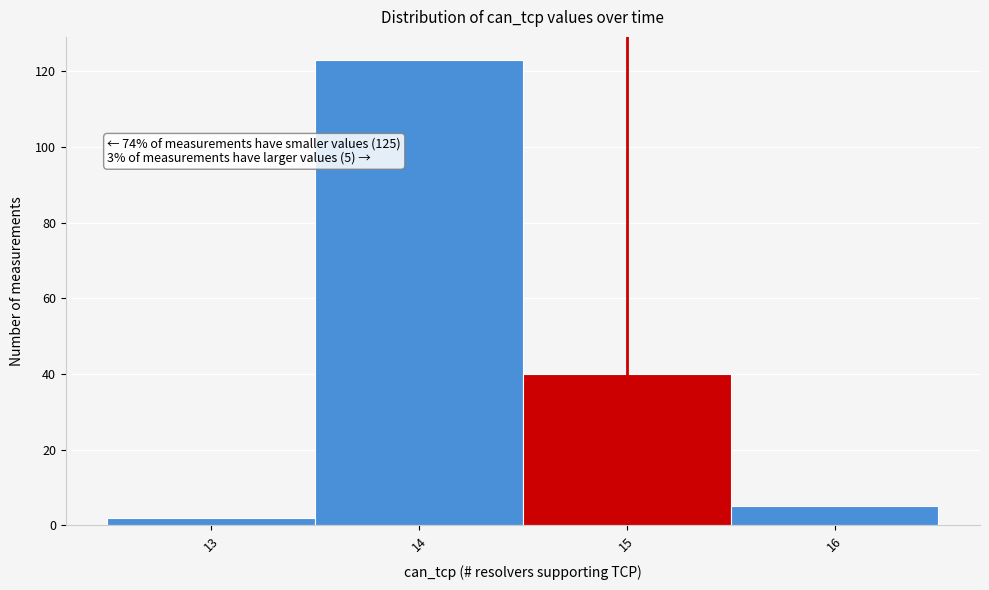

Which range on the x-axis has the tallest bar?

13.5 to 14.5